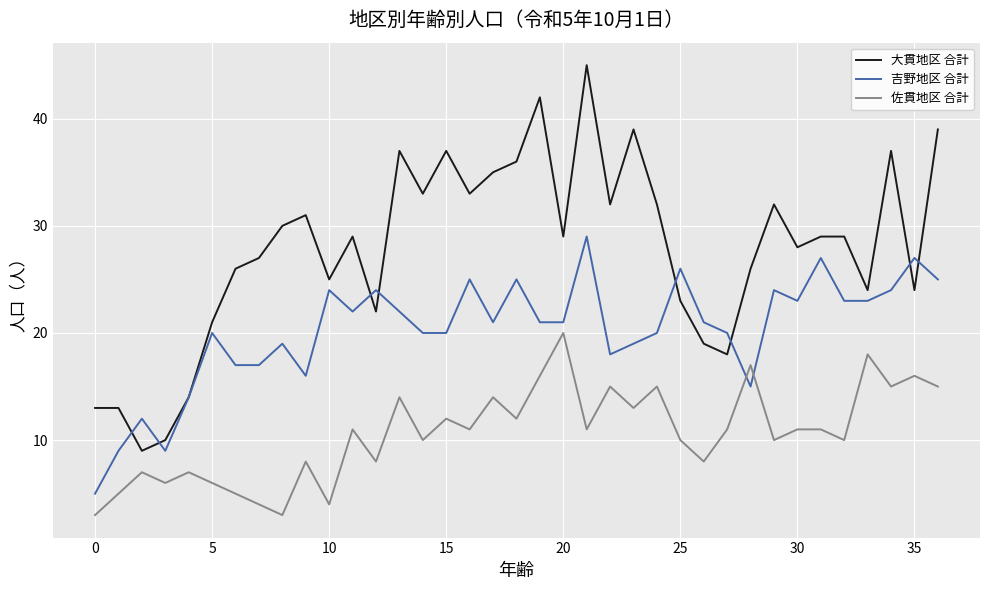

Which series ends up on top after the final intersection of 佐貫地区 合計 and 吉野地区 合計?

吉野地区 合計